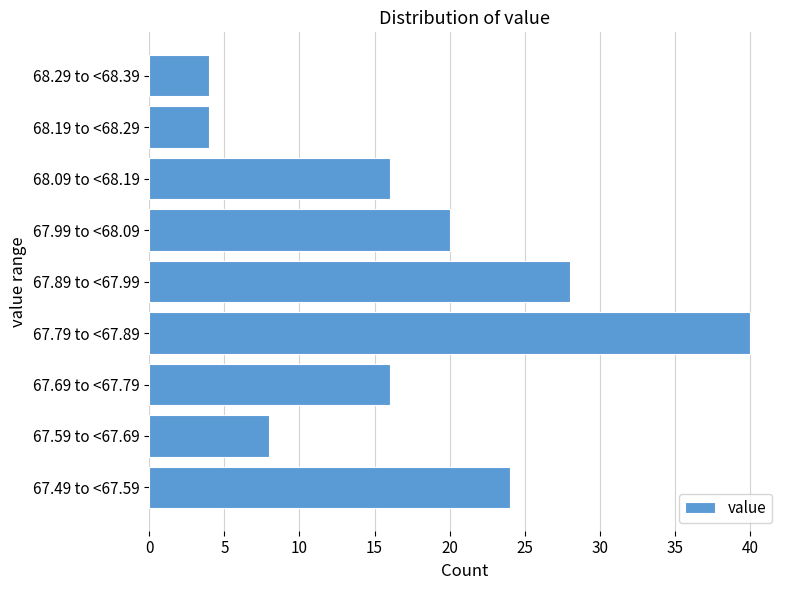

Reading bottom to top, list all the values displayed in this chart.

67.49 to <67.59=24	67.59 to <67.69=8	67.69 to <67.79=16	67.79 to <67.89=40	67.89 to <67.99=28	67.99 to <68.09=20	68.09 to <68.19=16	68.19 to <68.29=4	68.29 to <68.39=4